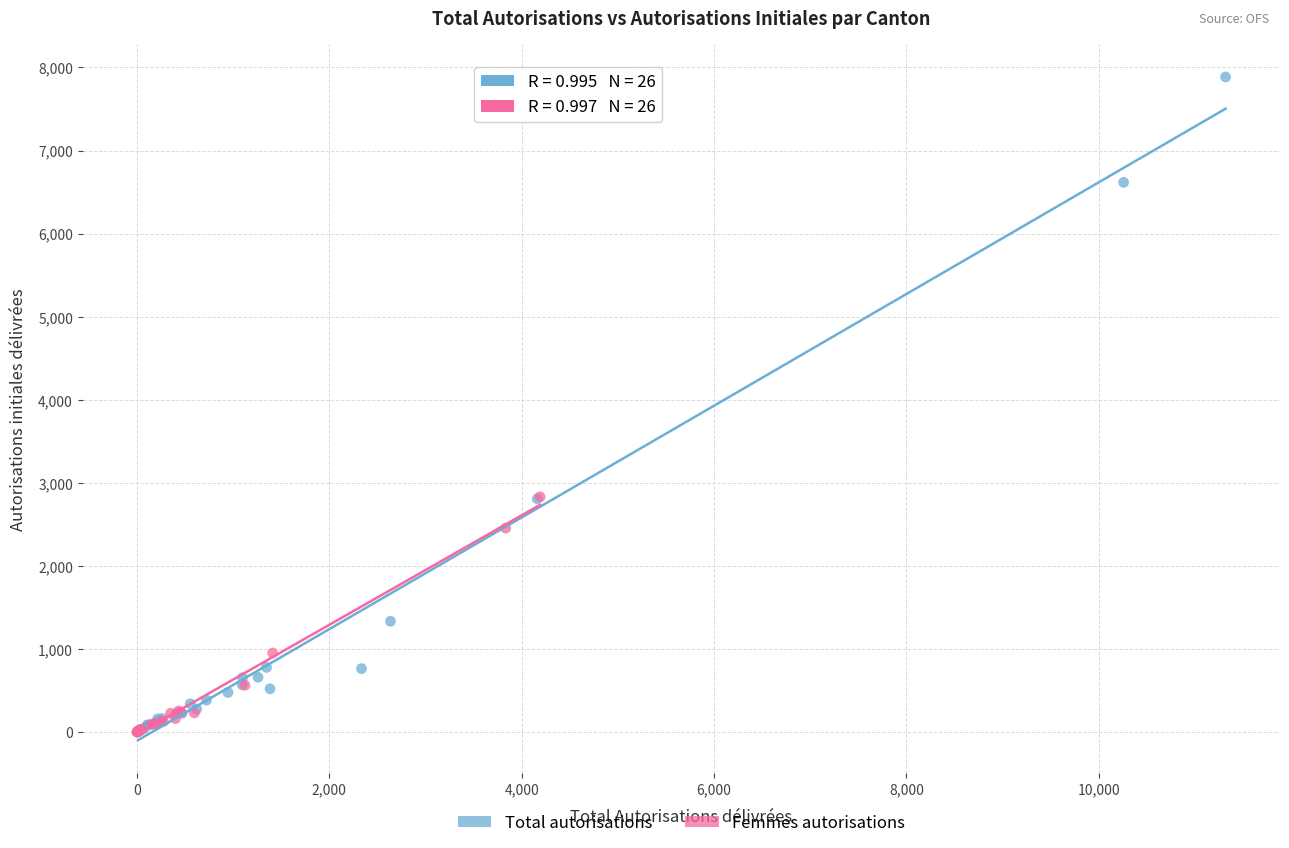

Which series contains the highest Y value?

Total autorisations